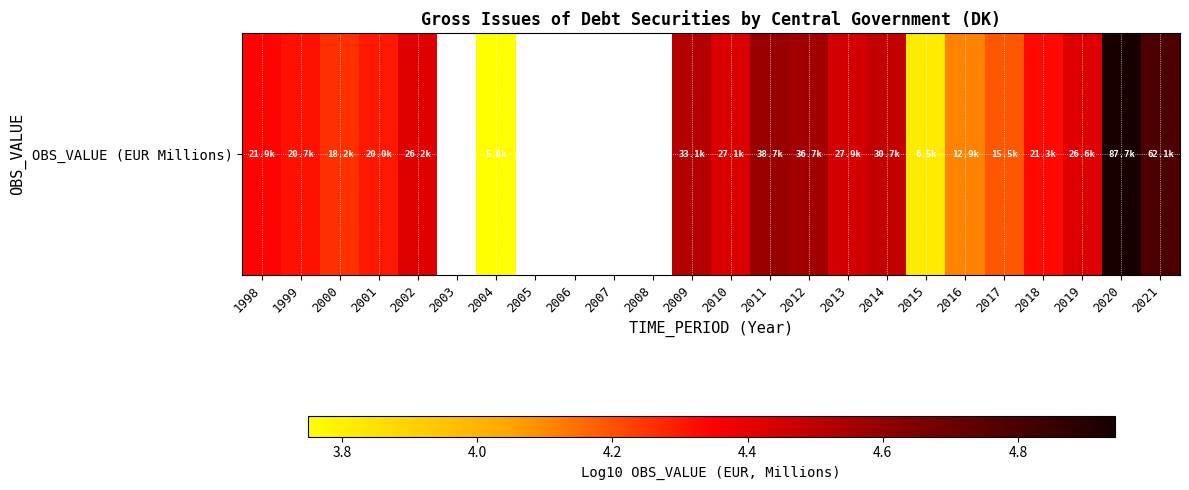

Which label corresponds to the smallest value in the chart?

2004